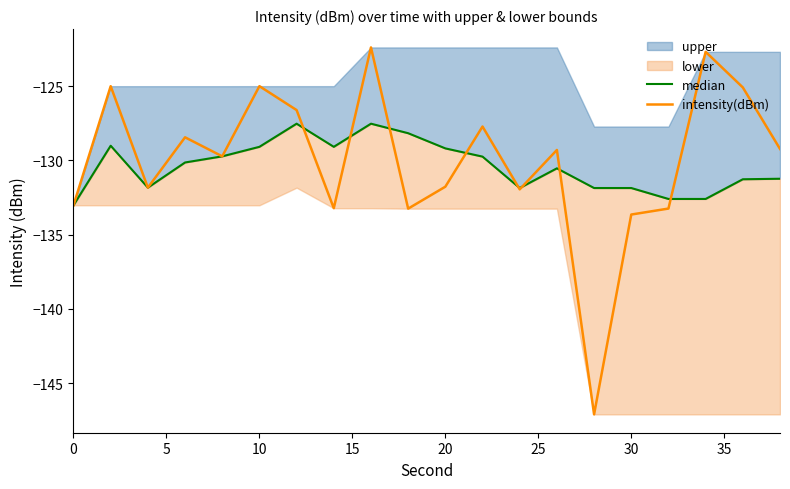

What is the spread (max minus min) of values at 15?

1.7